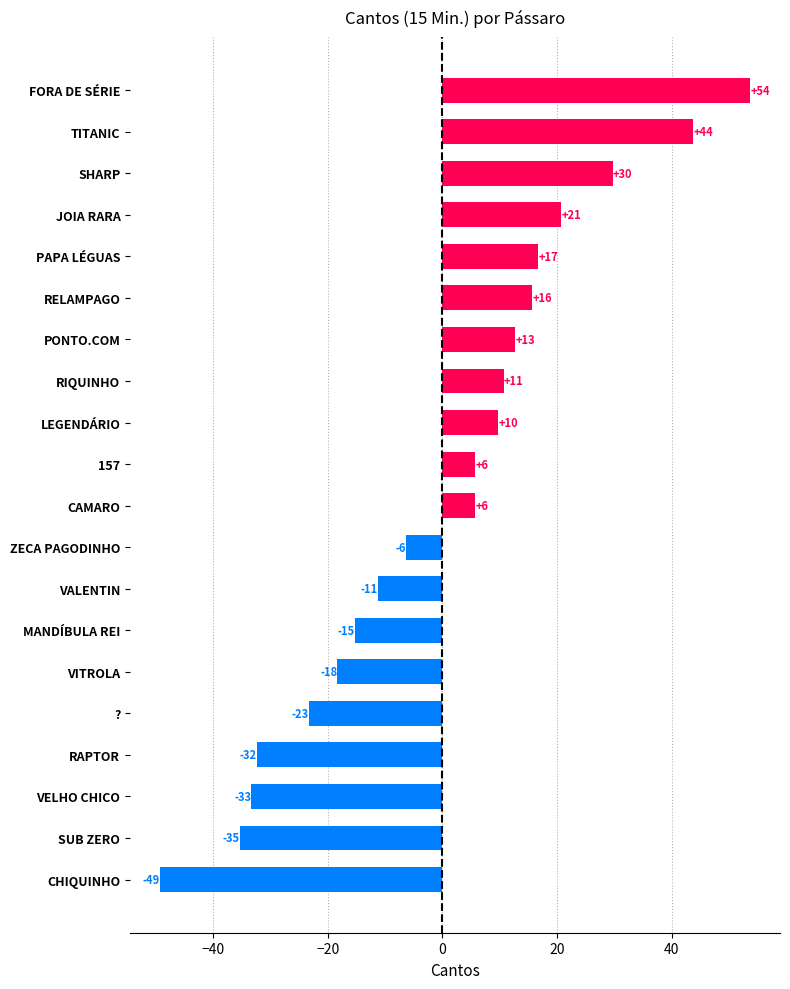

Does the chart contain any negative values?

Yes